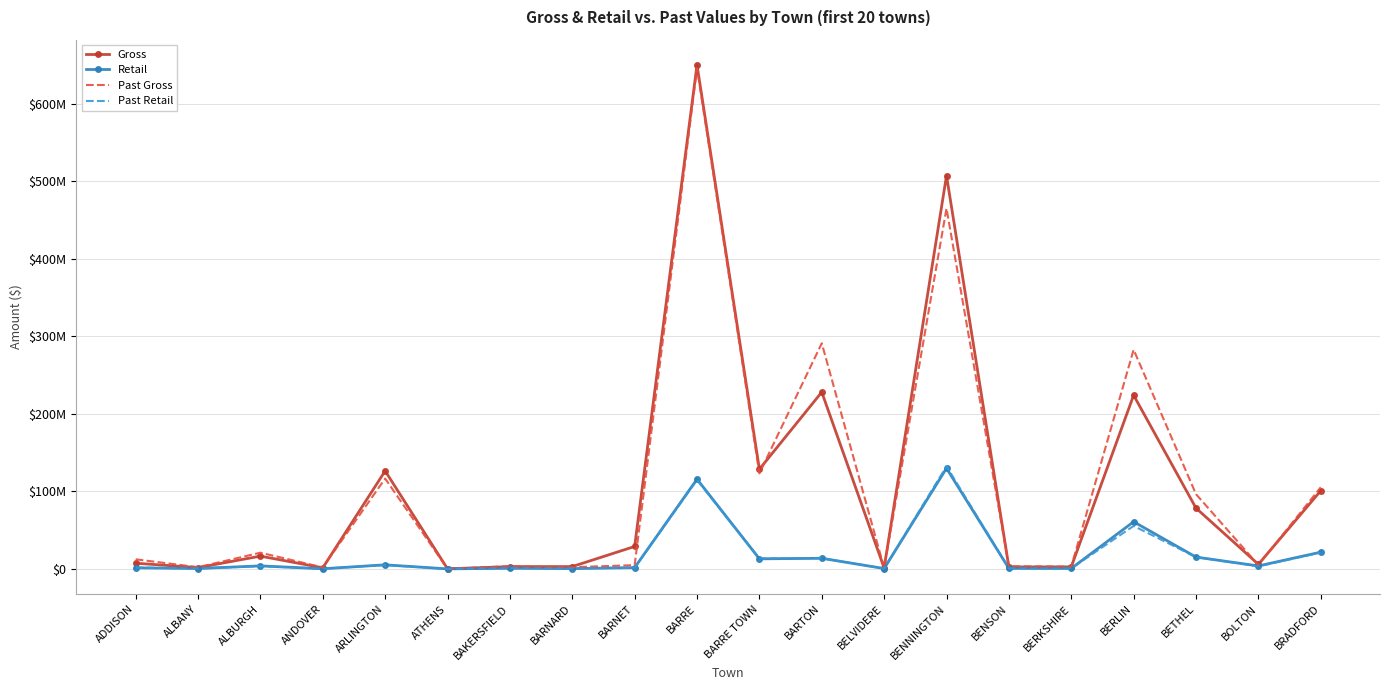

Which series changed the most between BARNET and BOLTON?

Gross